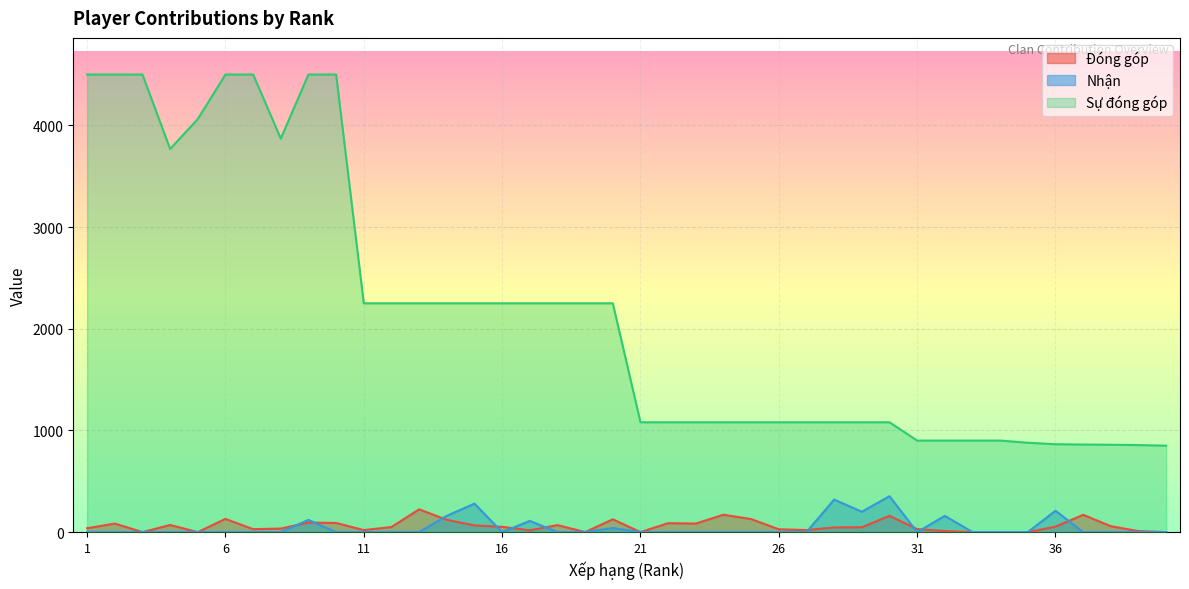

Is it true that Sự đóng góp equals 859 at 38?

True